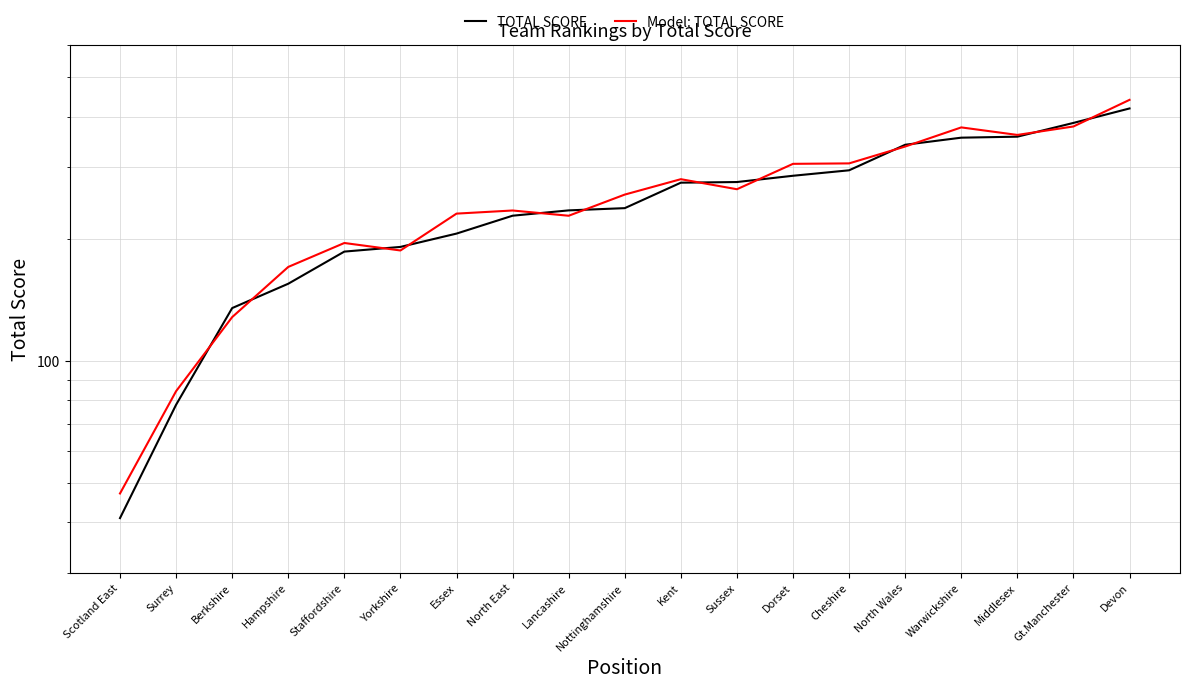

True or false: TOTAL SCORE and Model: TOTAL SCORE intersect in this chart.

True